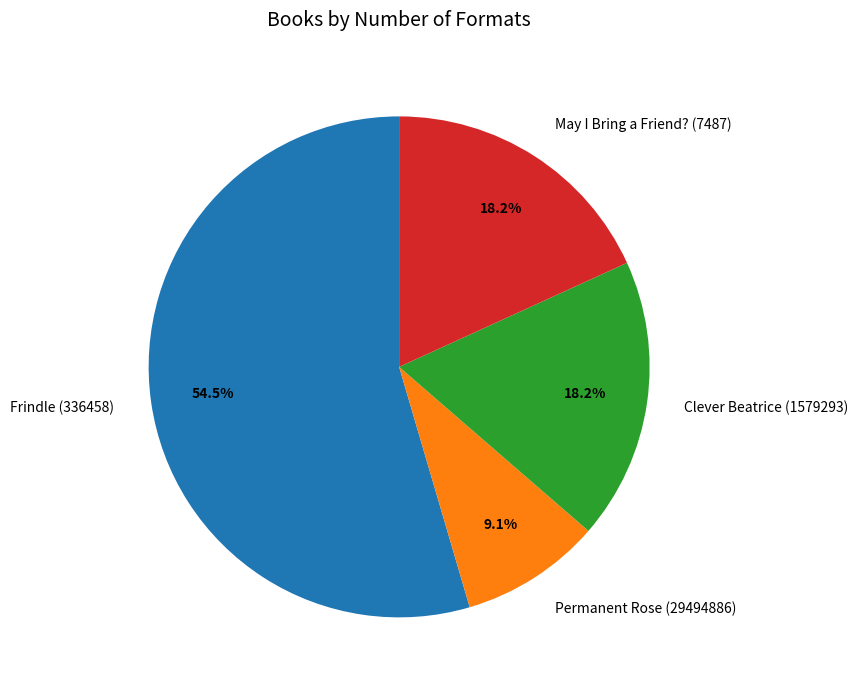

What is the largest slice in the pie chart?

Frindle (336458)